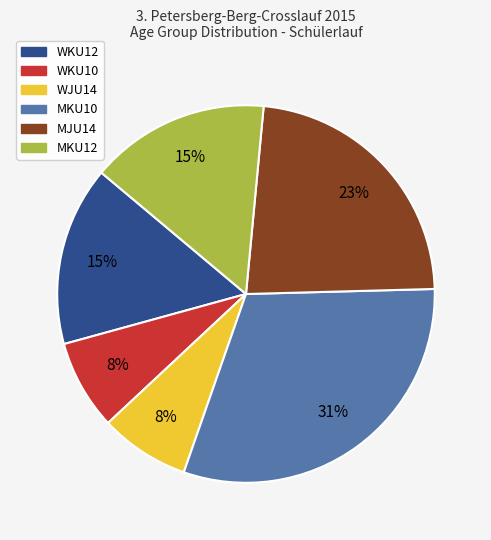

Between MJU14 and WKU10, which is larger?

MJU14